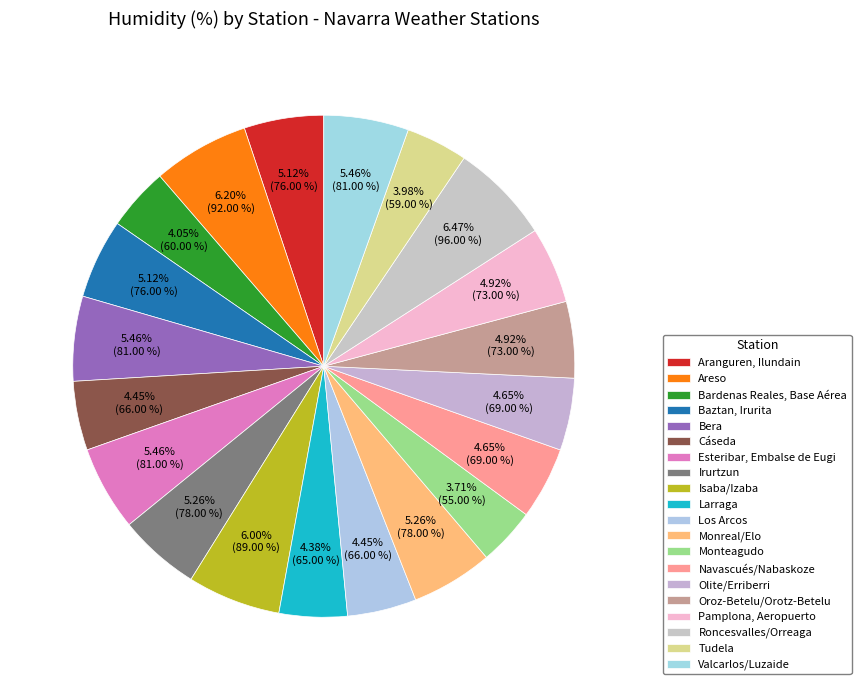

Rank the categories by value from highest to lowest.

Roncesvalles/Orreaga, Areso, Isaba/Izaba, Bera, Esteribar, Embalse de Eugi, Valcarlos/Luzaide, Irurtzun, Monreal/Elo, Aranguren, Ilundain, Baztan, Irurita, Oroz-Betelu/Orotz-Betelu, Pamplona, Aeropuerto, Navascués/Nabaskoze, Olite/Erriberri, Cáseda, Los Arcos, Larraga, Bardenas Reales, Base Aérea, Tudela, Monteagudo